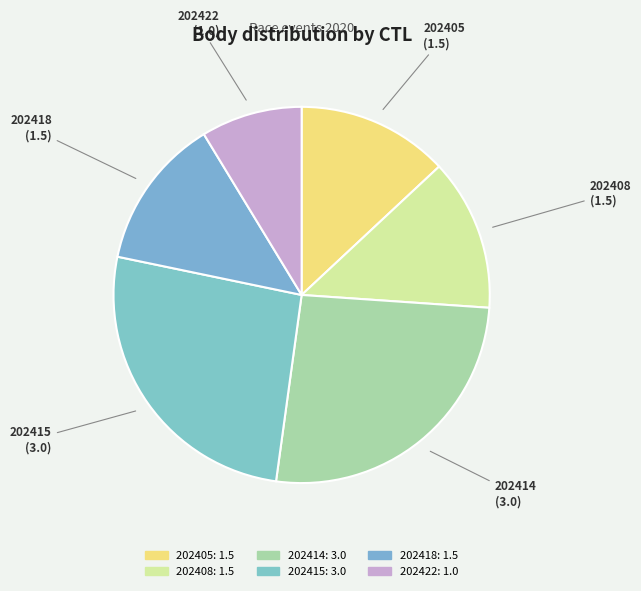

Does 202422 represent more than half of the total?

No